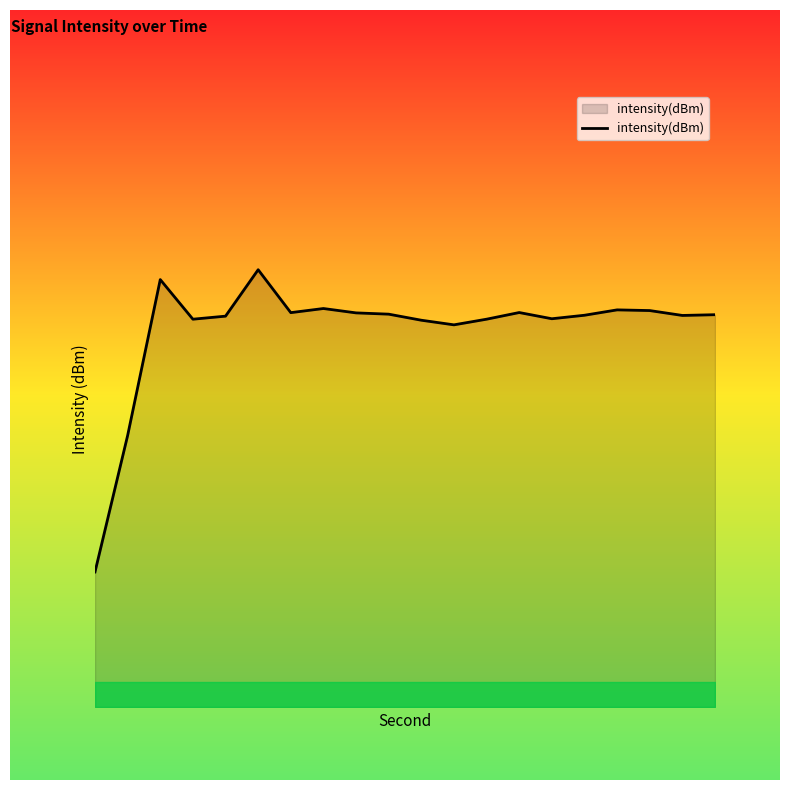

What is the maximum value shown in the chart?

-30.7